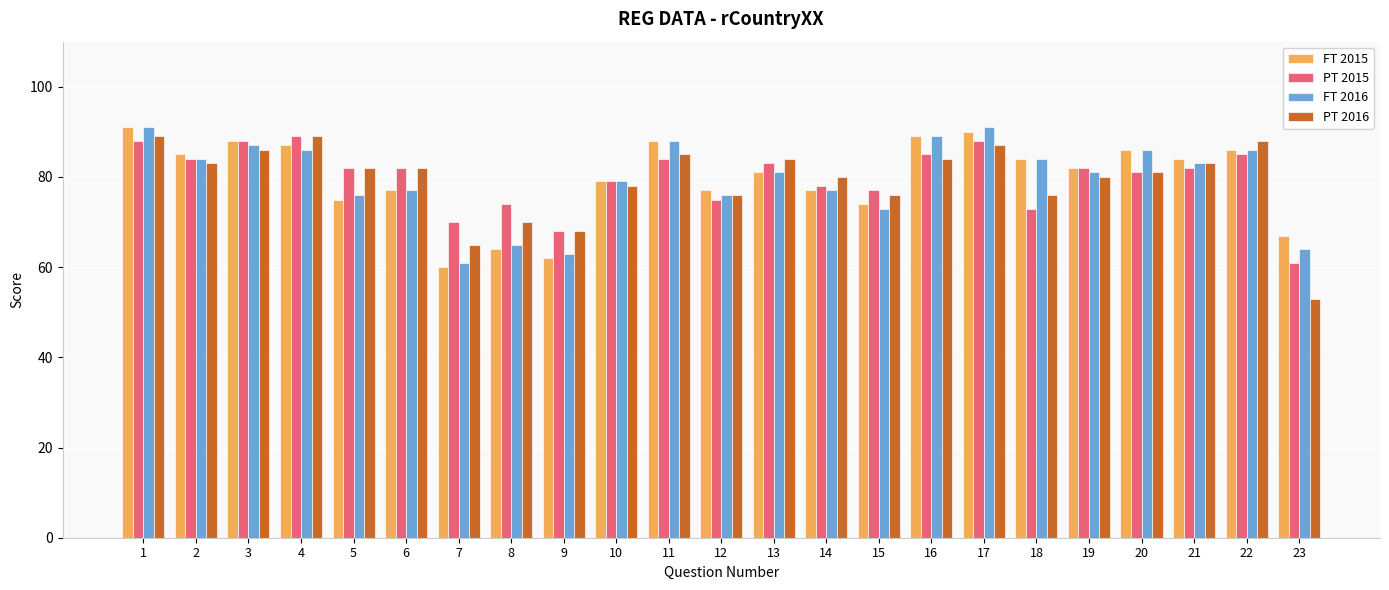

The value of FT 2016 at 22 is 33. True or false?

False